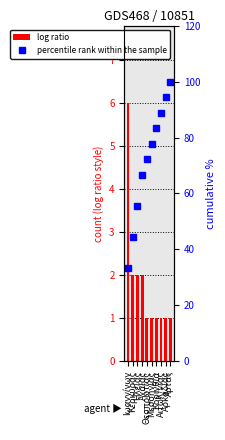

How many groups of bars are there?

10